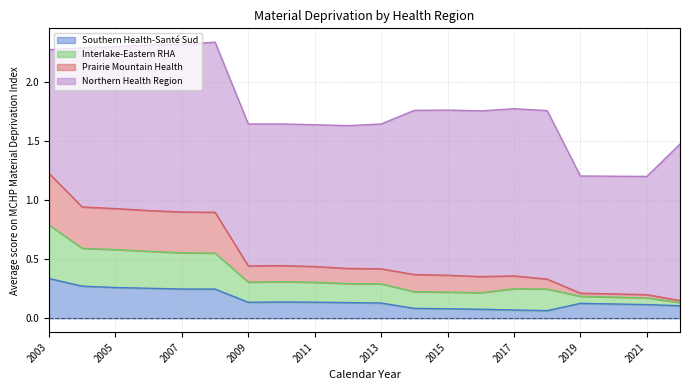

What is the total value across all series at 2007?

2.3